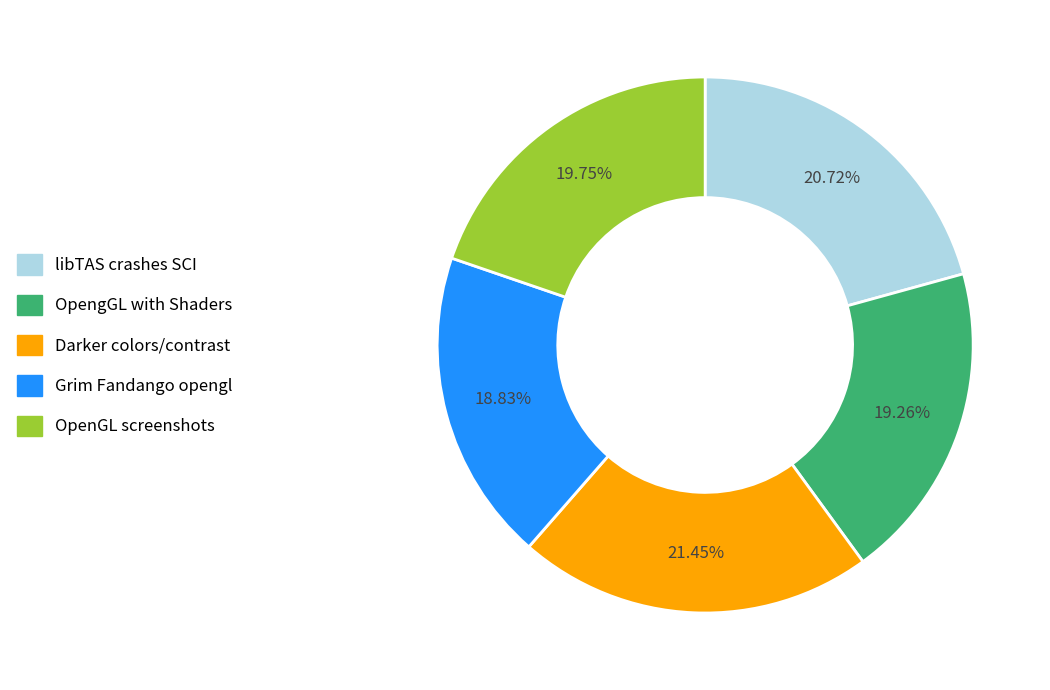

Between Grim Fandango opengl and Darker colors/contrast, which is larger?

Darker colors/contrast